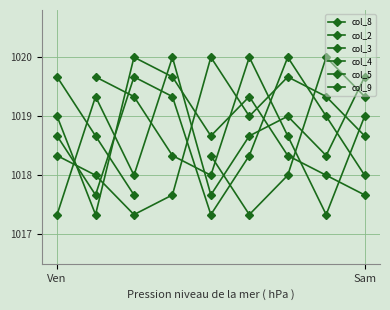

How many interior local valleys does the col_5 series have?

2